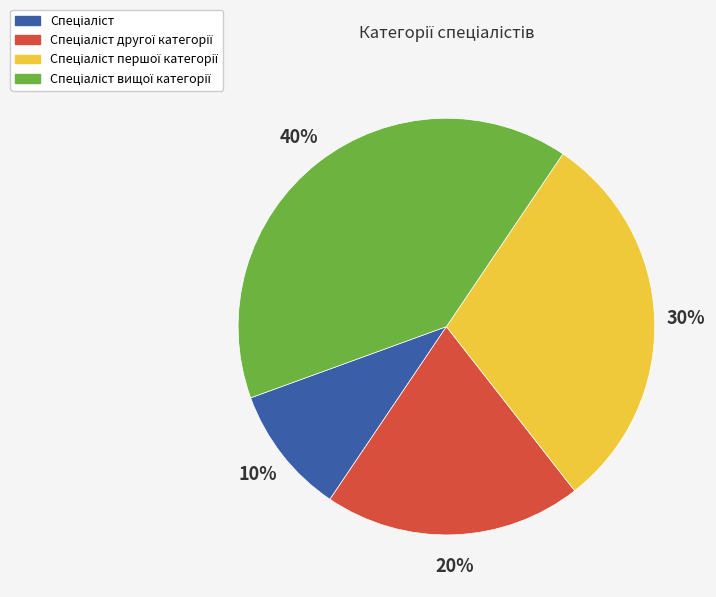

To the nearest percent, what is the difference between the largest and smallest slice percentages?

30%